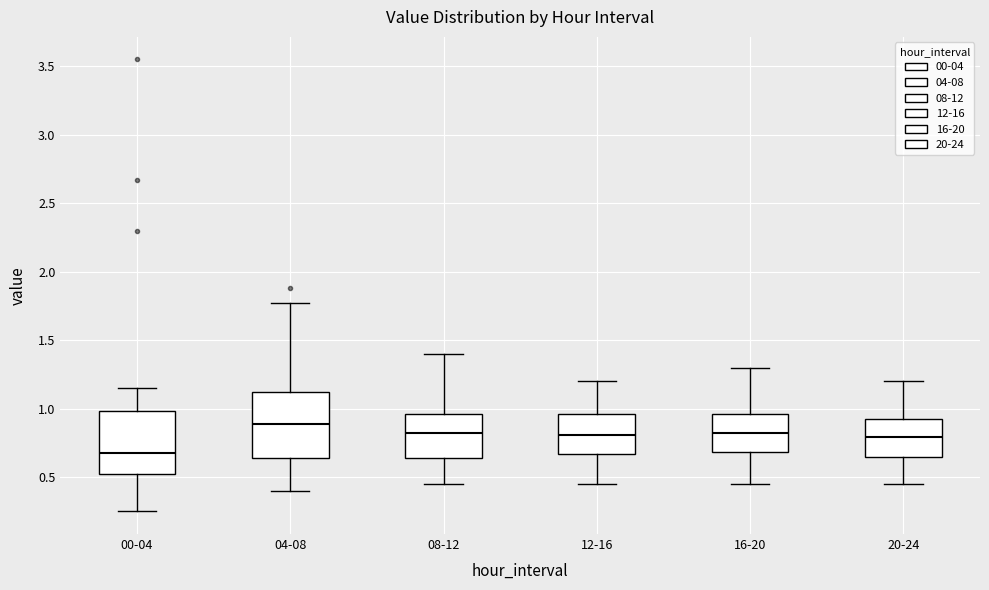

Which box's median line is the highest?

04-08